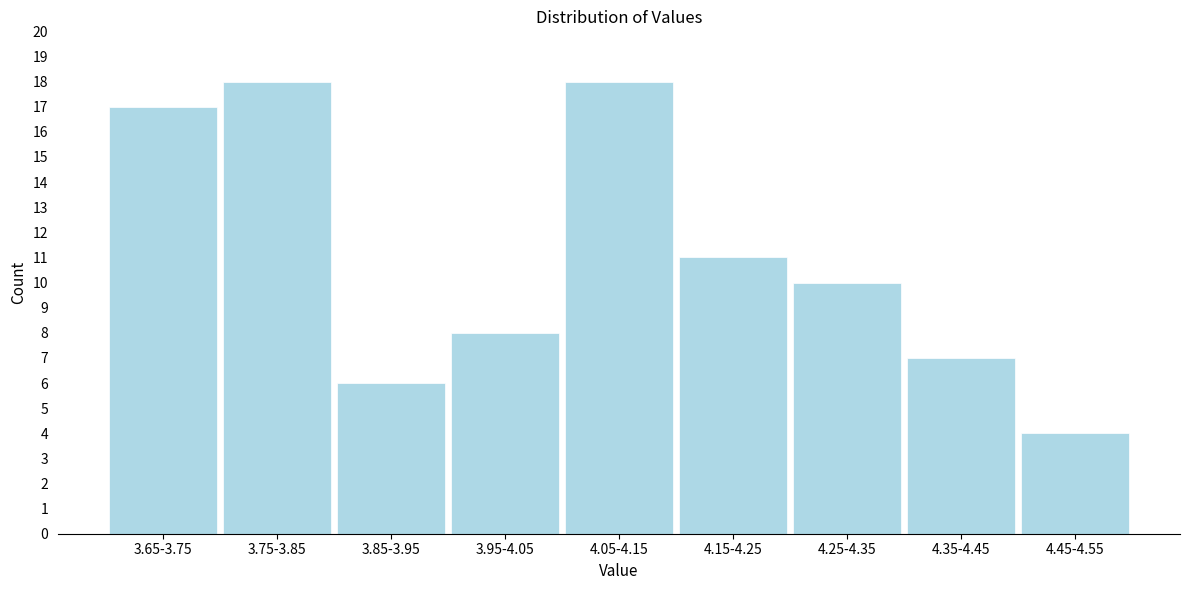

Reading left to right, what are all the values shown in this chart?

3.65-3.75=17	3.75-3.85=18	3.85-3.95=6	3.95-4.05=8	4.05-4.15=18	4.15-4.25=11	4.25-4.35=10	4.35-4.45=7	4.45-4.55=4